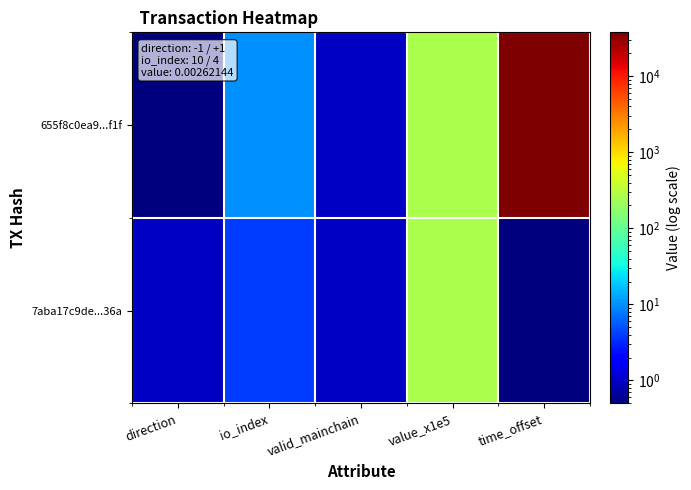

What is the spread (max minus min) of values at io_index?

6.0